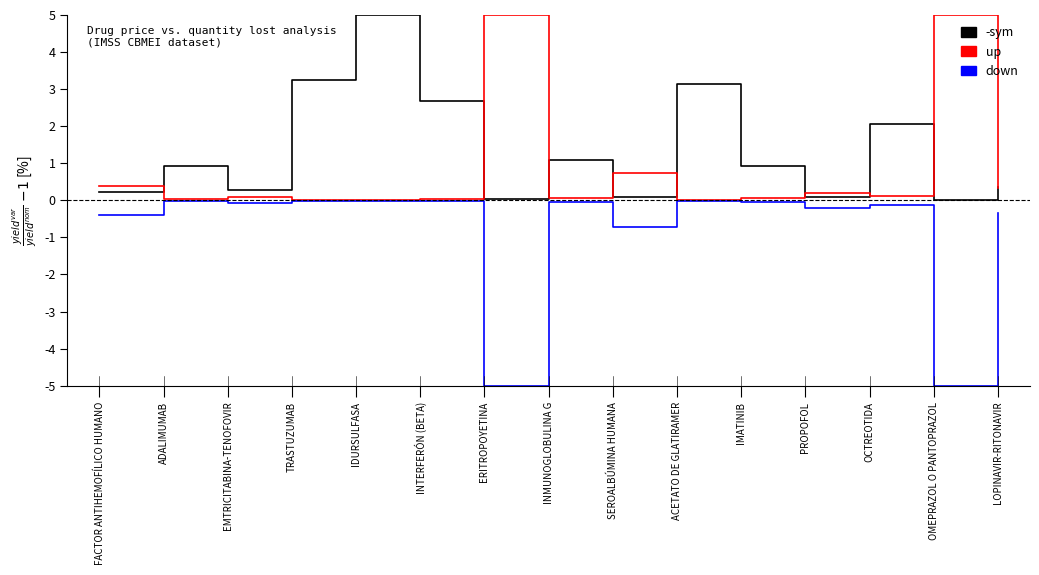

At which label is up closest to 2?

SEROALBÚMINA HUMANA